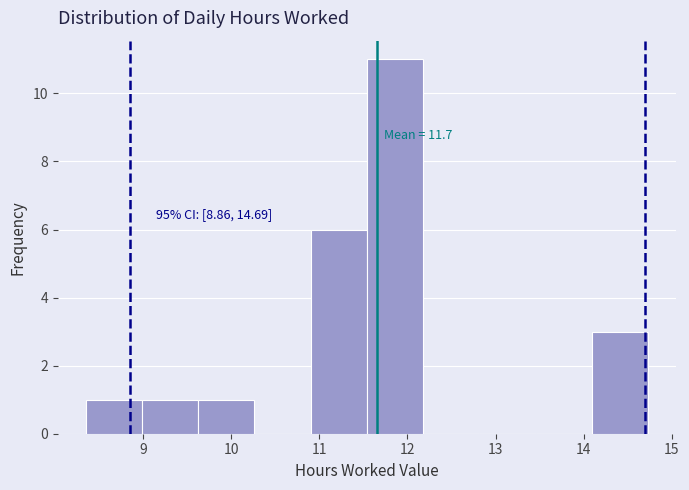

Which range on the x-axis has the tallest bar?

11.5 to 12.2